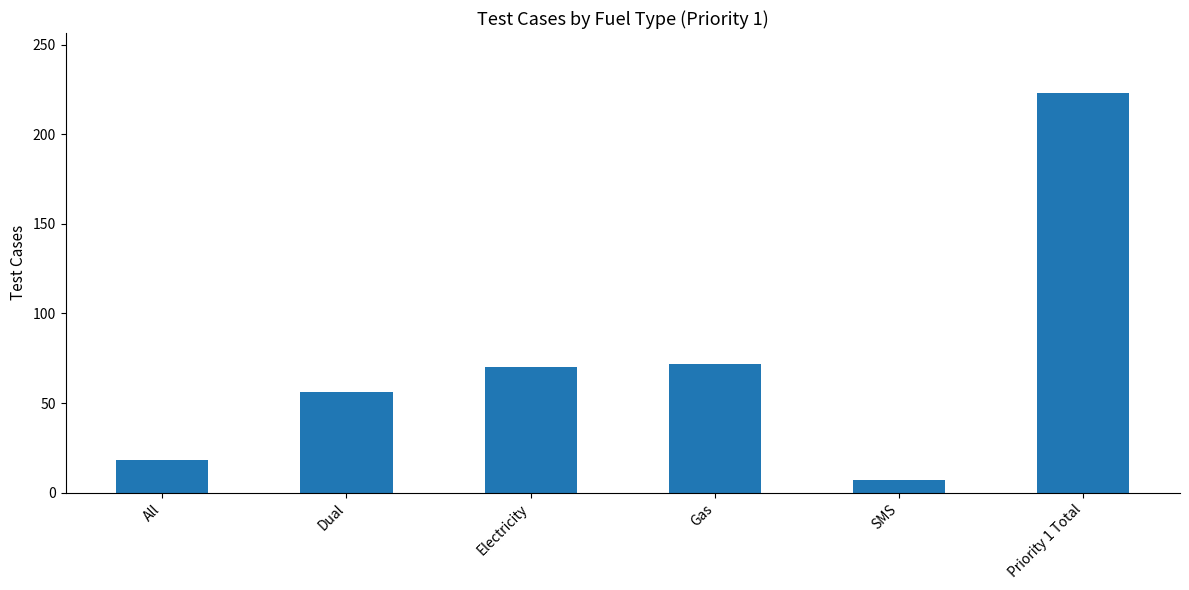

Count the number of data series in this chart.

1